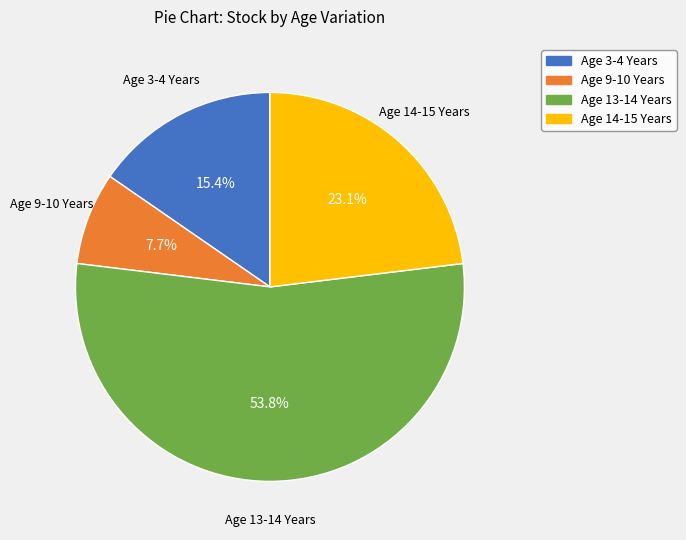

Is there any slice that represents more than half of the pie?

Yes